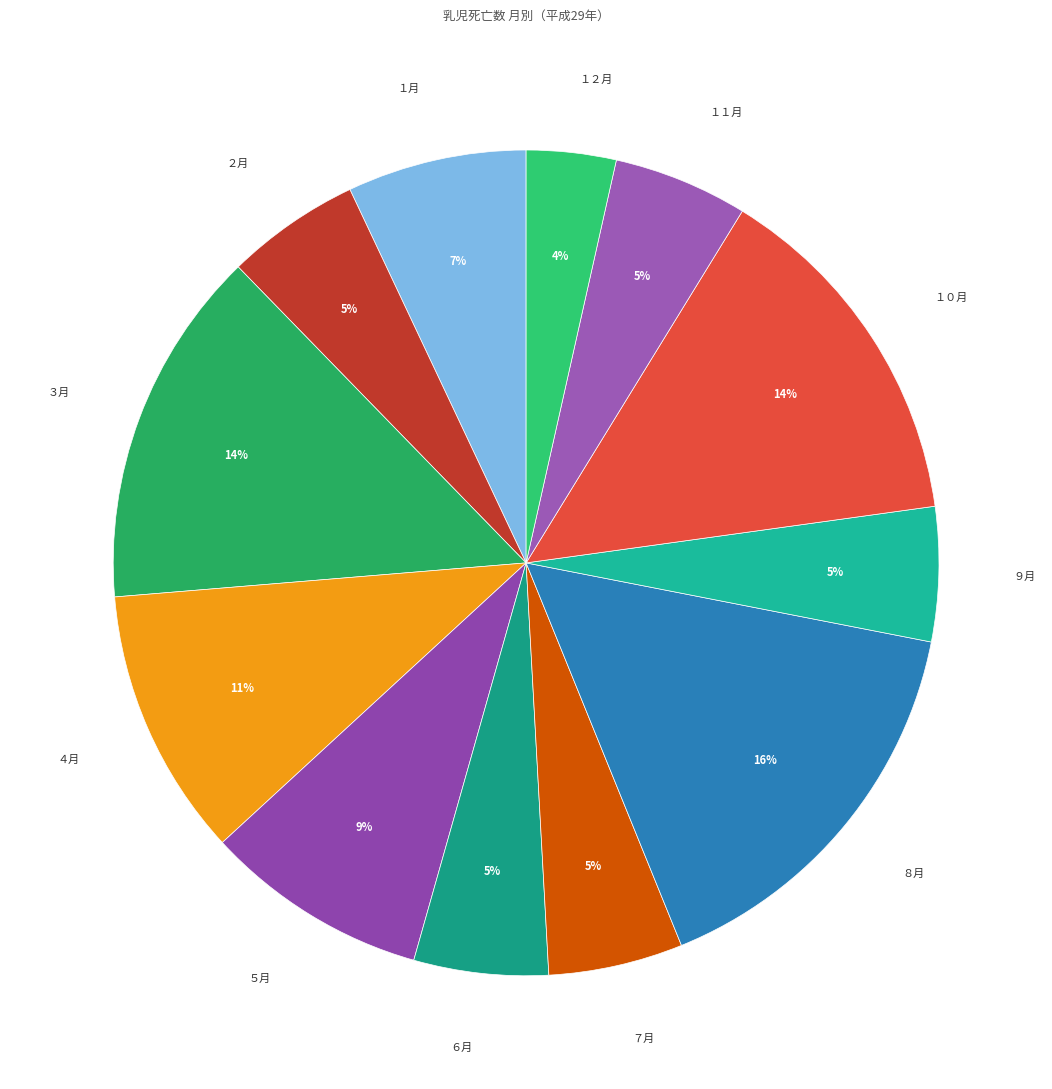

To the nearest percent, what percentage of the pie is ３月?

14%